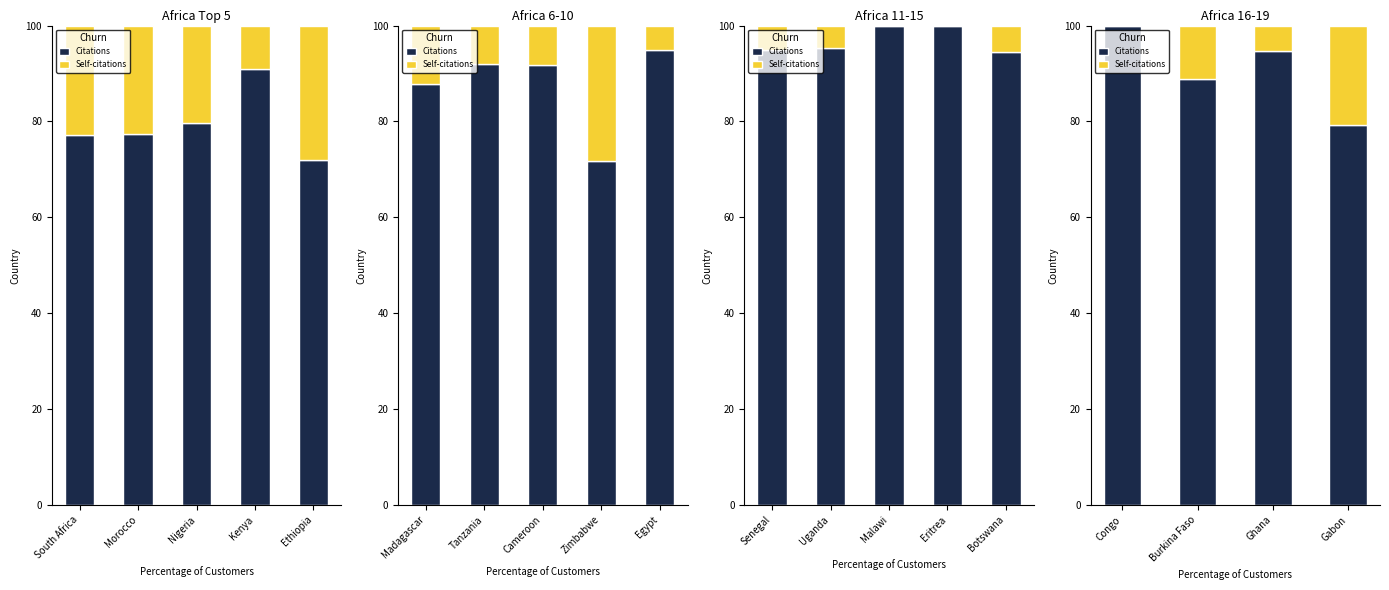

True or false: Self-citations has a value of 37.5 at Gabon.

False